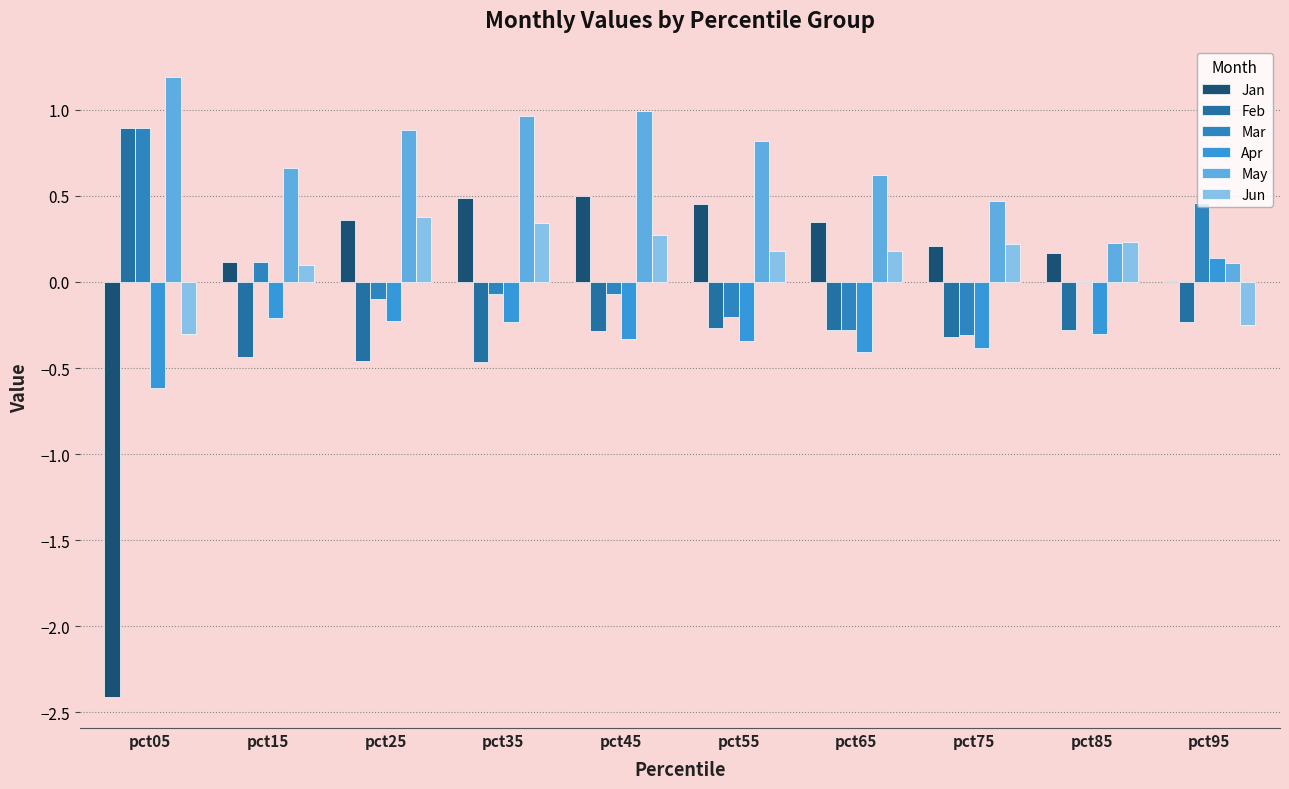

How many groups of bars are there?

10